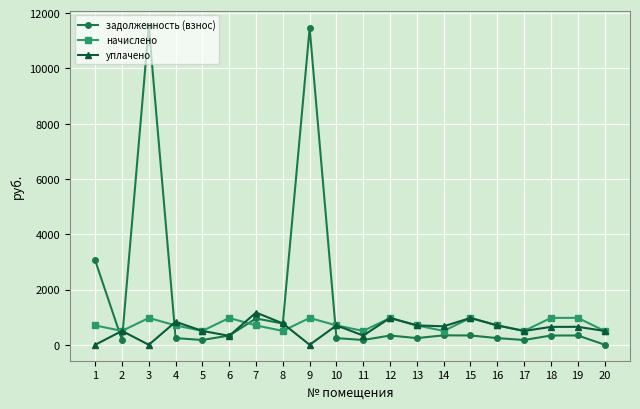

Which series has the largest total across all categories?

задолженность (взнос)